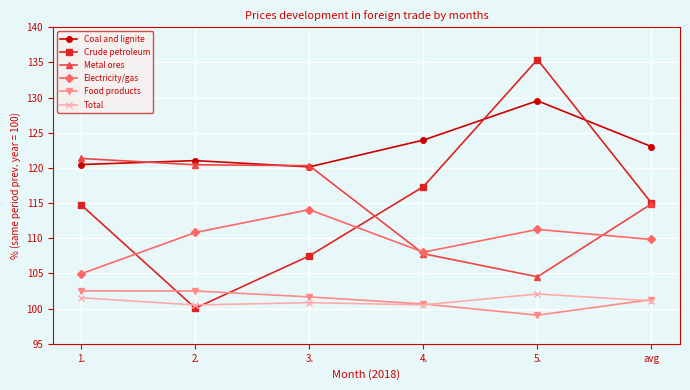

What is the smallest value displayed?

99.1